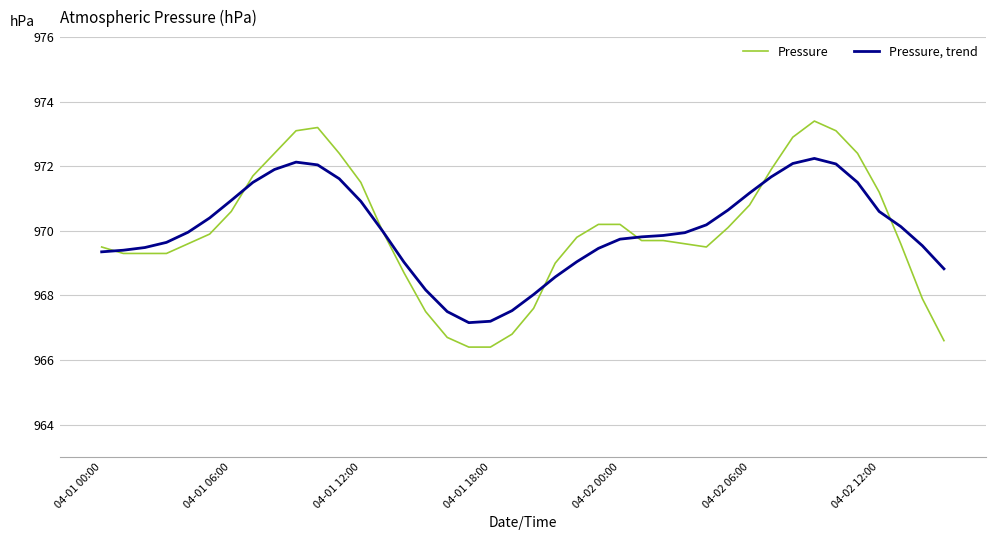

Rank the series by their maximum value, from lowest to highest.

Pressure, trend, Pressure